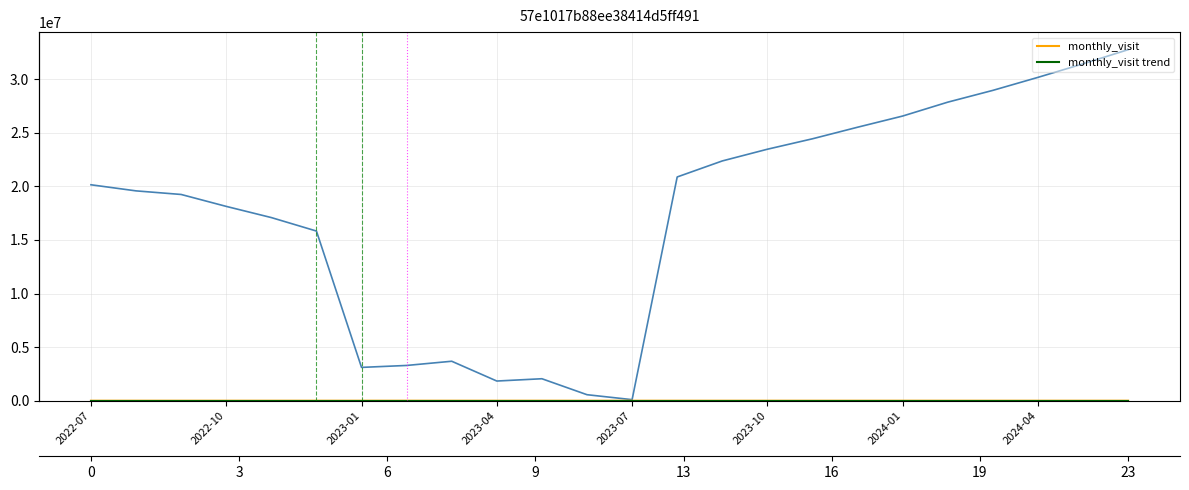

True or false: monthly_visit and __id cross at least once.

False